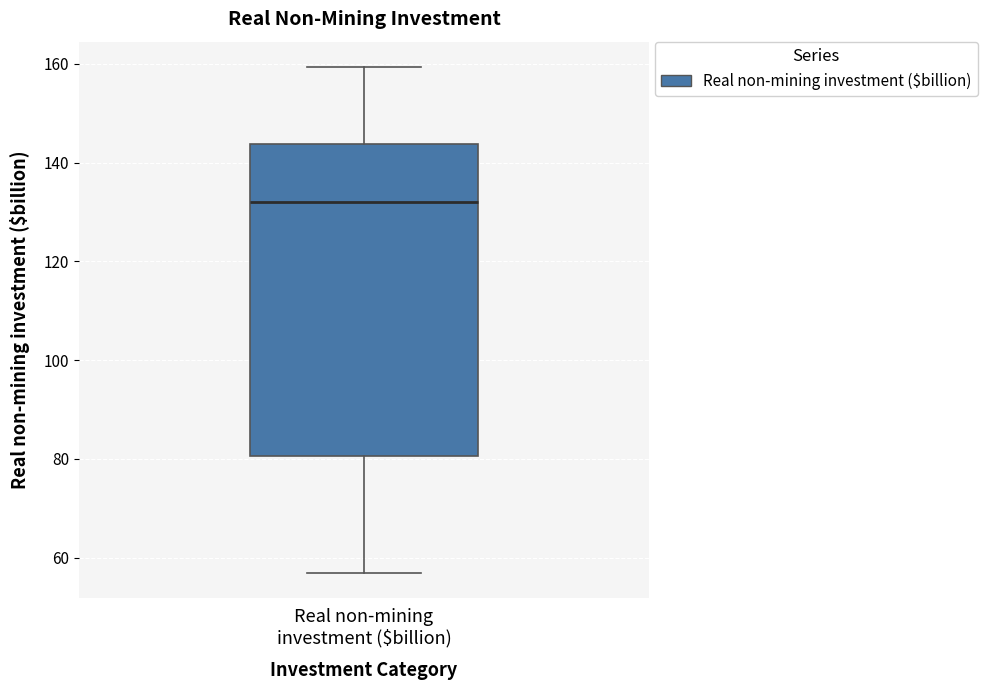

Read this box plot against the y-axis: the position of the median line, the range covered by the box, and the ends of both whiskers. The values are not printed on the chart, so give them approximately, as read against the axis.

median 132, box 80 to 144, whiskers 56 to 160